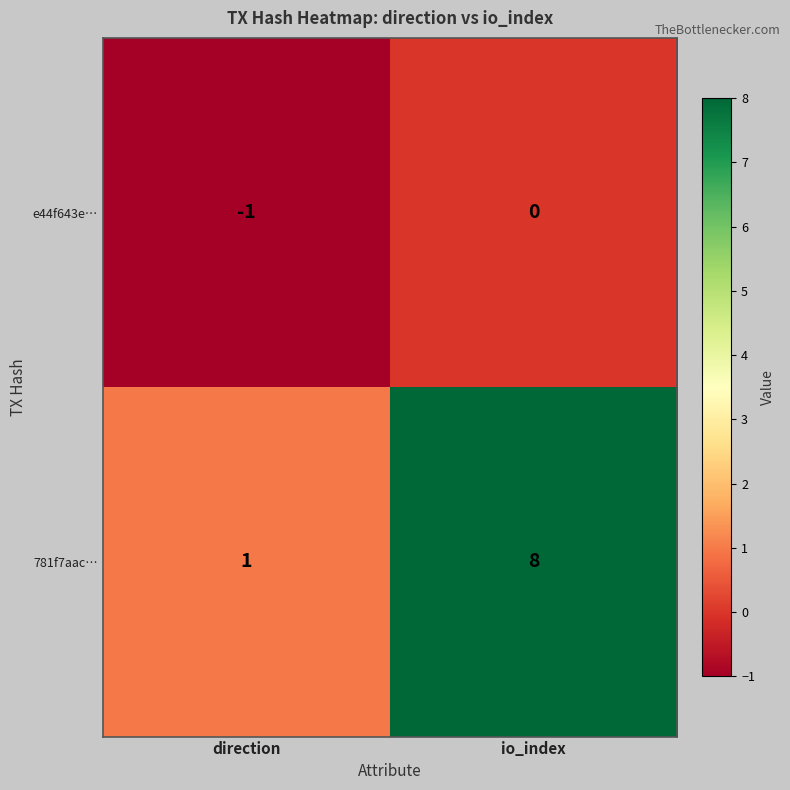

How many categories are shown in the chart?

2